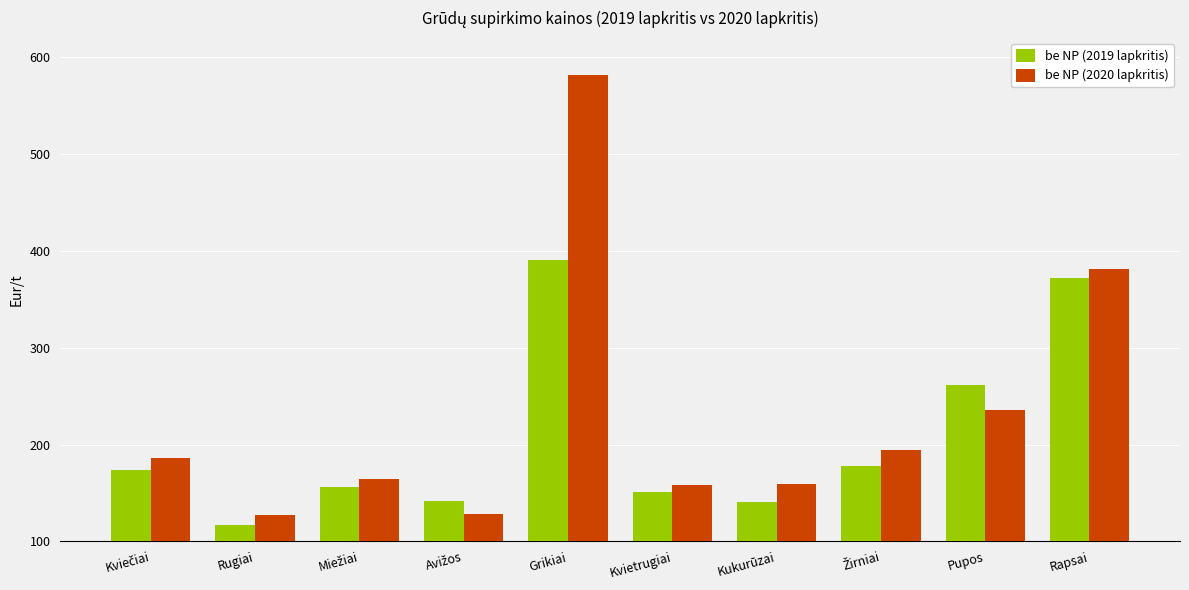

What is the difference between the be NP (2019 lapkritis) values at Kvietrugiai and Rapsai?

221.2